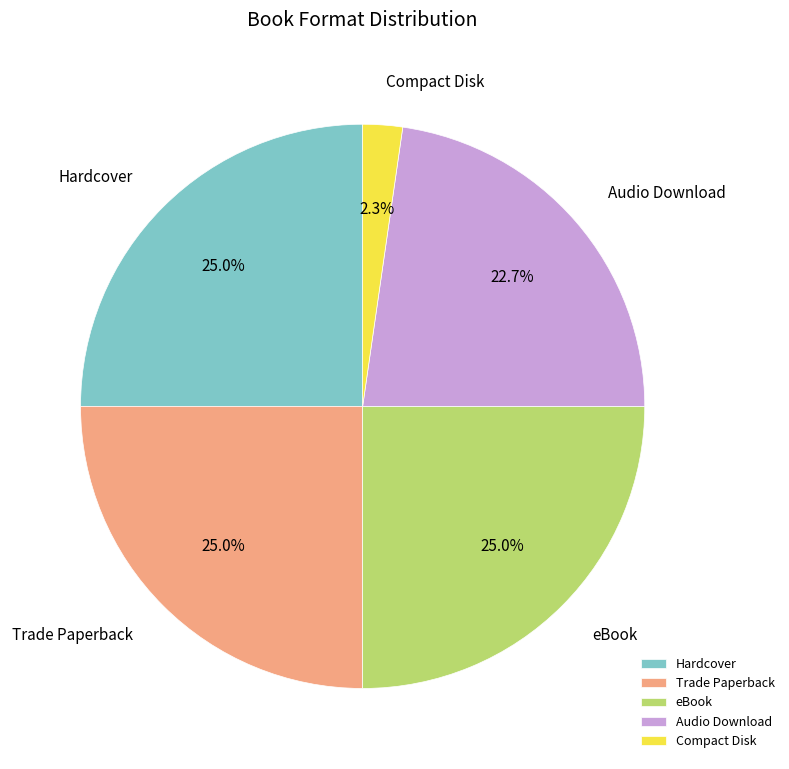

Is it true that Audio Download is 23% of the pie?

True